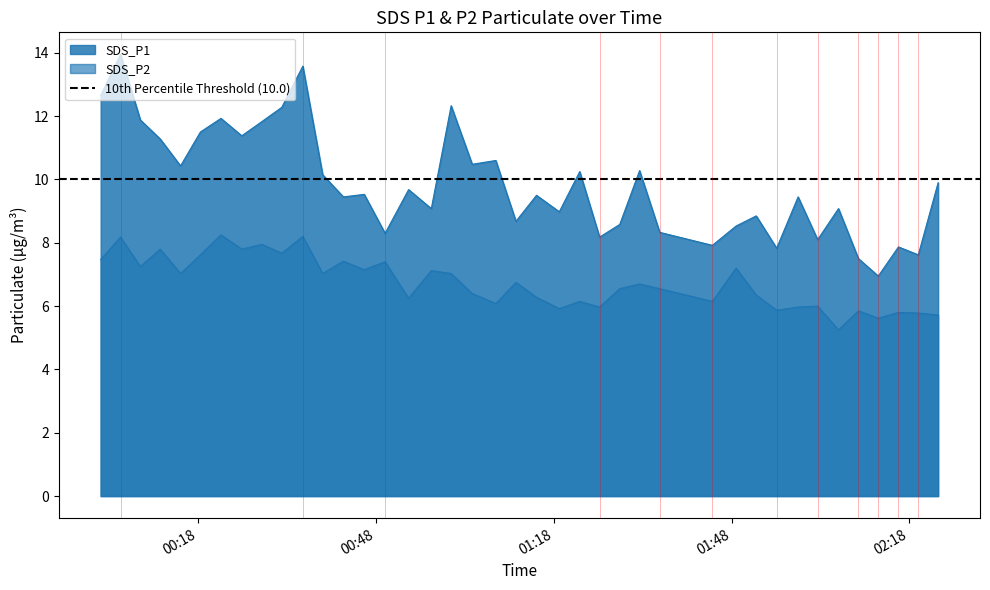

How many lines are shown in the chart?

2